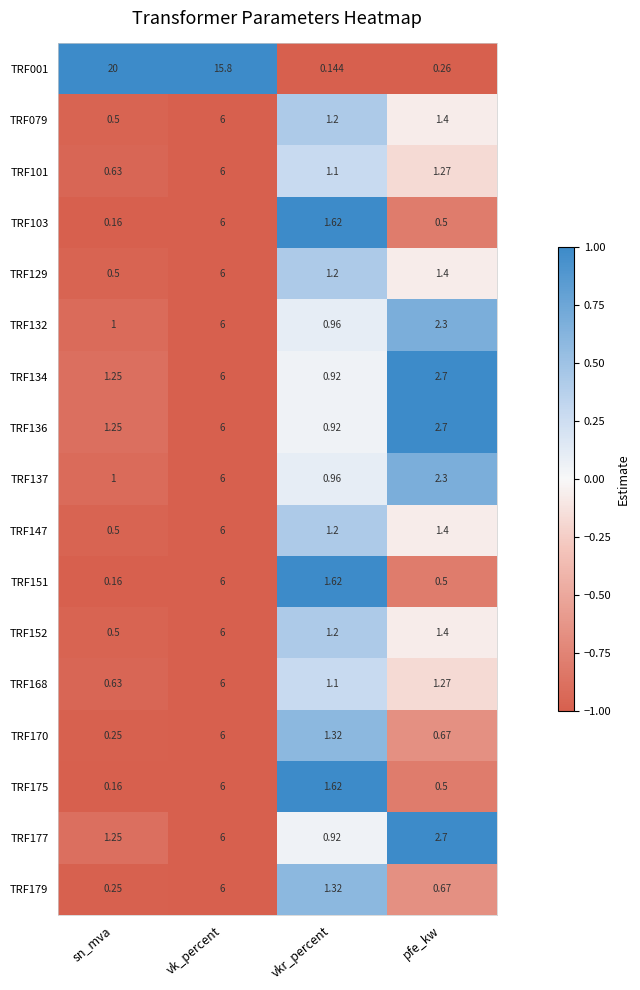

Where does the TRF101 series first go above 1?

vk_percent